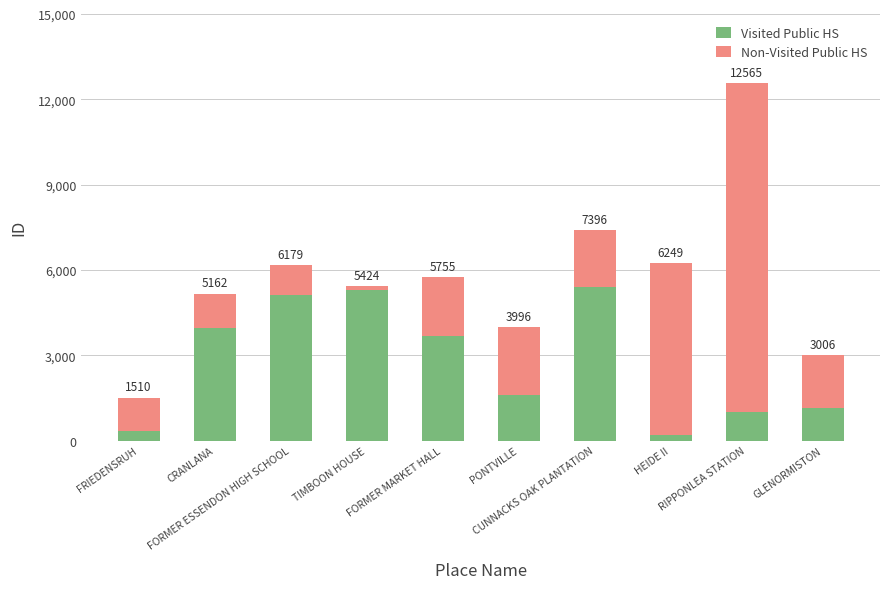

The value of Non-Visited Public HS at FORMER ESSENDON HIGH SCHOOL is 1074. True or false?

True